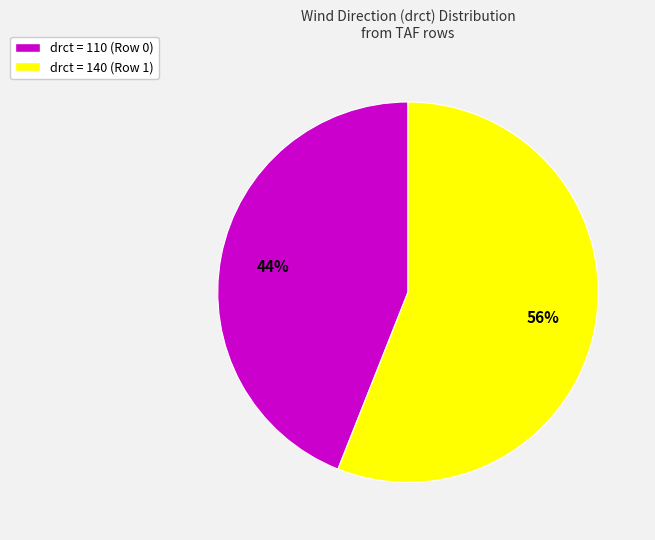

To the nearest percent, what is the average slice percentage?

50%